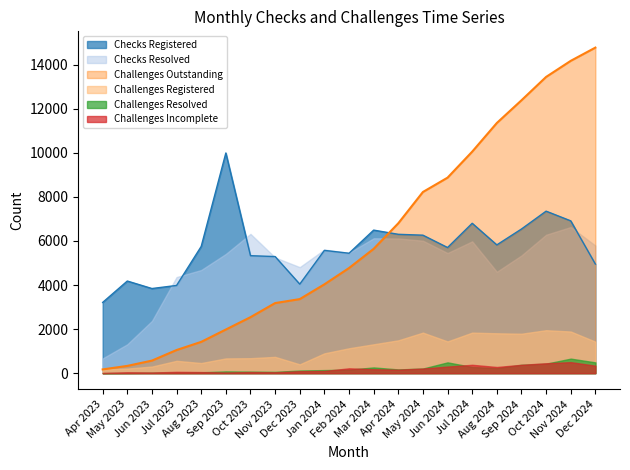

Reading left to right, transcribe all the data shown in this chart.

Checks Registered: 3210	4180	3840	3980	5750	9990	5330	5290	4040	5570	5440	6490	6300	6260	5700	6800	5820	6540	7350	6910	4950
Checks Resolved: 670	1310	2370	4360	4680	5410	6320	5250	4810	5610	5460	6120	6110	6010	5450	5980	4600	5340	6280	6630	5790
Challenges Outstanding: 170	330	570	1050	1420	1980	2540	3180	3360	4030	4770	5640	6800	8220	8870	10050	11350	12380	13440	14170	14770
Challenges Registered: 170	210	300	560	460	670	680	740	400	900	1130	1310	1490	1840	1440	1840	1810	1790	1950	1890	1430
Challenges Resolved: 0	10	20	30	40	80	70	60	120	140	160	260	170	210	490	280	230	380	430	660	490
Challenges Incomplete: 10	40	30	60	50	30	50	40	90	100	220	180	160	210	300	380	280	380	450	500	340